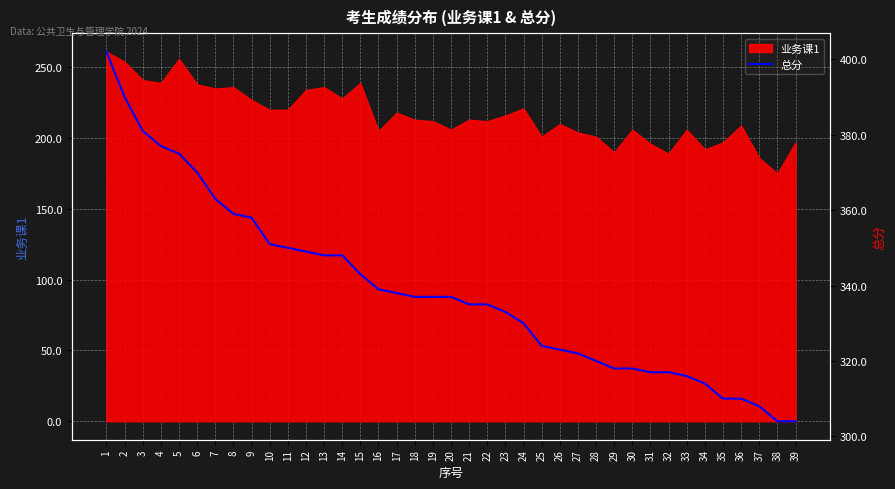

Between 4 and 14, which is larger?

4